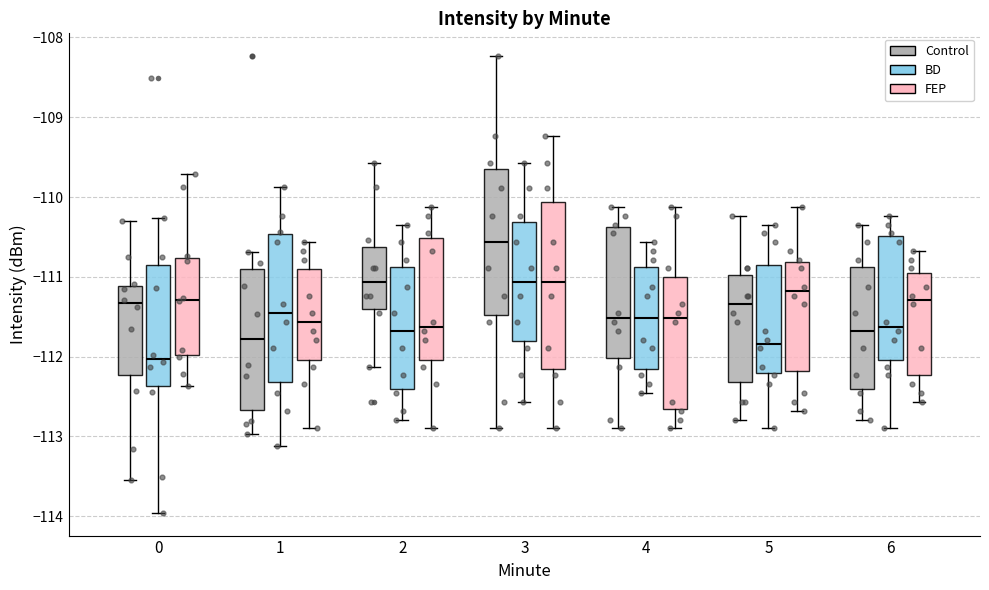

Reading left to right, read every box against the y-axis: the position of its median line, the range the box covers, and the ends of its whiskers. The values are not printed on the chart, so give them approximately, as read against the axis.

0 (Control): median -111.3, box -112.2 to -111.1, whiskers -113.5 to -110.3
0 (BD): median -112.0, box -112.4 to -110.8, whiskers -114.0 to -110.3
0 (FEP): median -111.3, box -112.0 to -110.8, whiskers -112.4 to -109.7
1 (Control): median -111.8, box -112.7 to -110.9, whiskers -113.0 to -110.7
1 (BD): median -111.5, box -112.3 to -110.5, whiskers -113.1 to -109.9
1 (FEP): median -111.6, box -112.0 to -110.9, whiskers -112.9 to -110.6
2 (Control): median -111.1, box -111.4 to -110.6, whiskers -112.1 to -109.6
2 (BD): median -111.7, box -112.4 to -110.9, whiskers -112.8 to -110.3
2 (FEP): median -111.6, box -112.0 to -110.5, whiskers -112.9 to -110.1
3 (Control): median -110.6, box -111.5 to -109.6, whiskers -112.9 to -108.2
3 (BD): median -111.1, box -111.8 to -110.3, whiskers -112.6 to -109.6
3 (FEP): median -111.1, box -112.1 to -110.1, whiskers -112.9 to -109.2
4 (Control): median -111.5, box -112.0 to -110.4, whiskers -112.9 to -110.1
4 (BD): median -111.5, box -112.1 to -110.9, whiskers -112.5 to -110.6
4 (FEP): median -111.5, box -112.7 to -111.0, whiskers -112.9 to -110.1
5 (Control): median -111.3, box -112.3 to -111.0, whiskers -112.8 to -110.2
5 (BD): median -111.8, box -112.2 to -110.8, whiskers -112.9 to -110.3
5 (FEP): median -111.2, box -112.2 to -110.8, whiskers -112.7 to -110.1
6 (Control): median -111.7, box -112.4 to -110.9, whiskers -112.8 to -110.3
6 (BD): median -111.6, box -112.0 to -110.5, whiskers -112.9 to -110.2
6 (FEP): median -111.3, box -112.2 to -110.9, whiskers -112.6 to -110.7